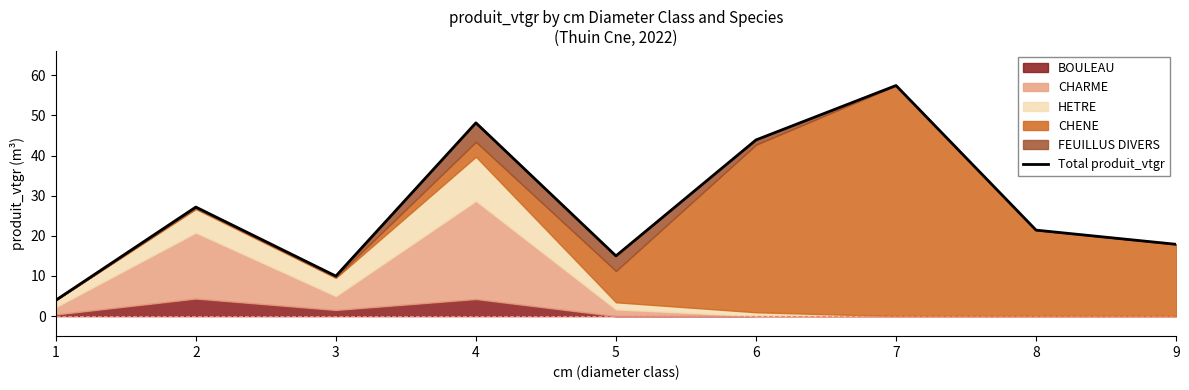

Is it true that the value at 2 is 6.3?

False